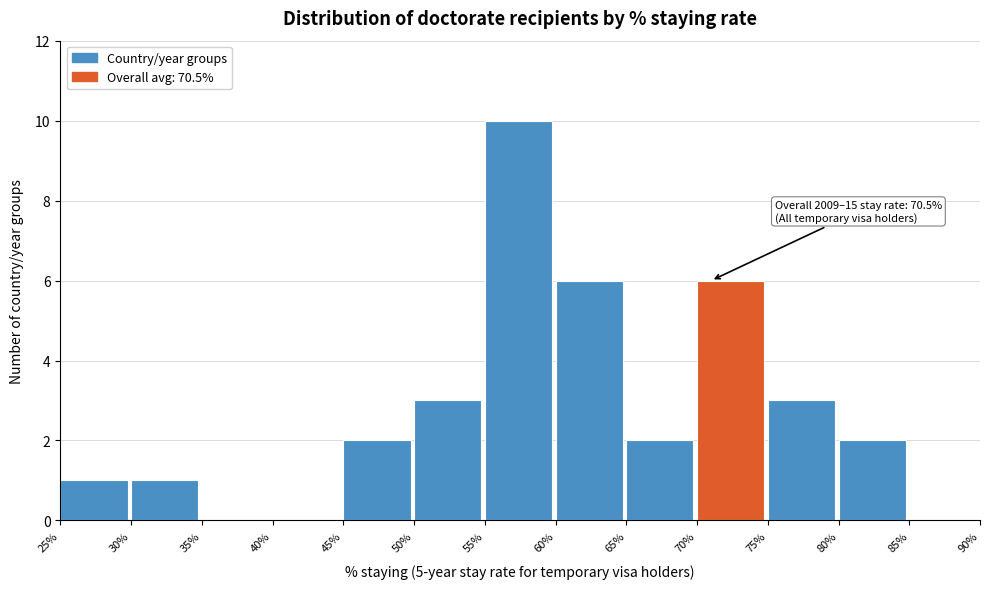

Reading left to right, extract all data points from this chart.

25%=1	30%=1	35%=0	40%=0	45%=2	50%=3	55%=10	60%=6	65%=2	70%=6	75%=3	80%=2	85%=0